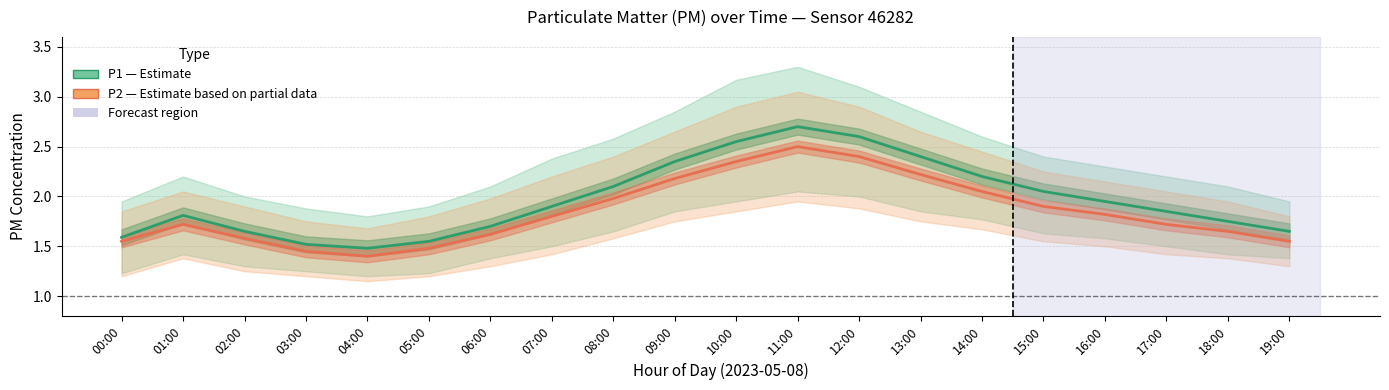

How many data points does each series have?

20